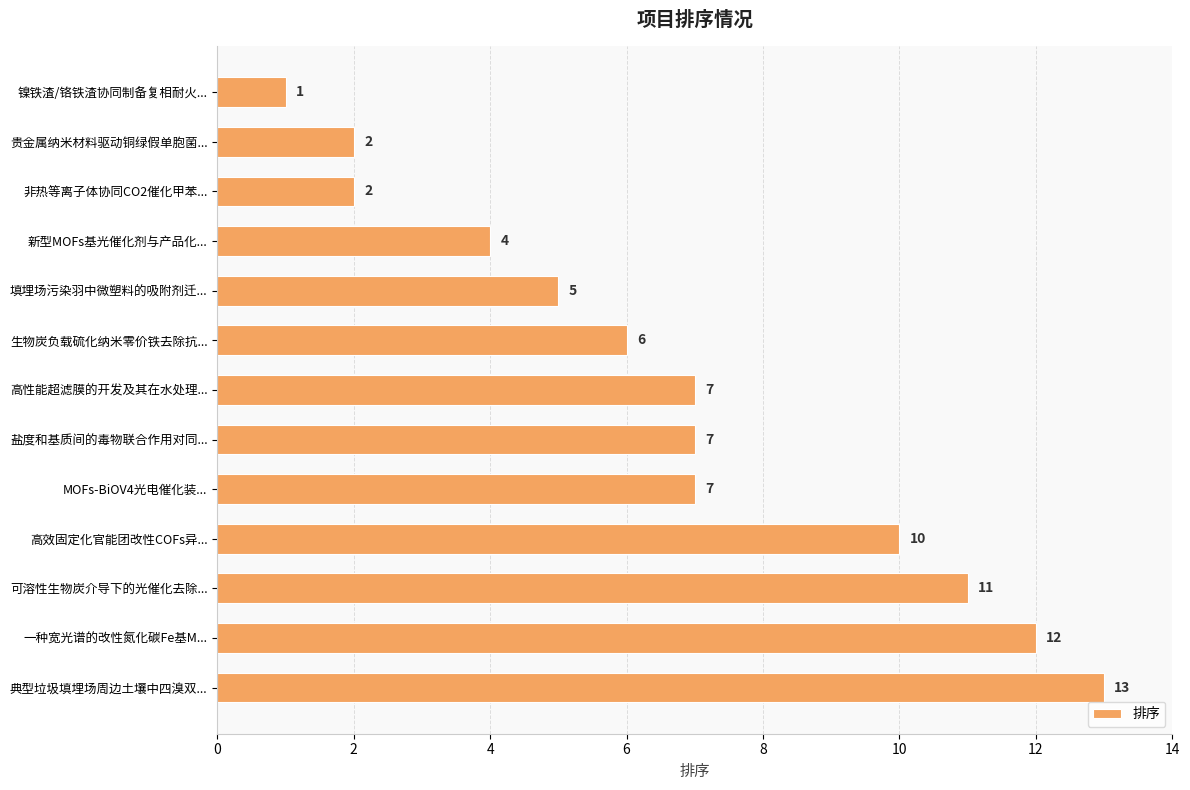

Does the chart contain stacked bars?

No